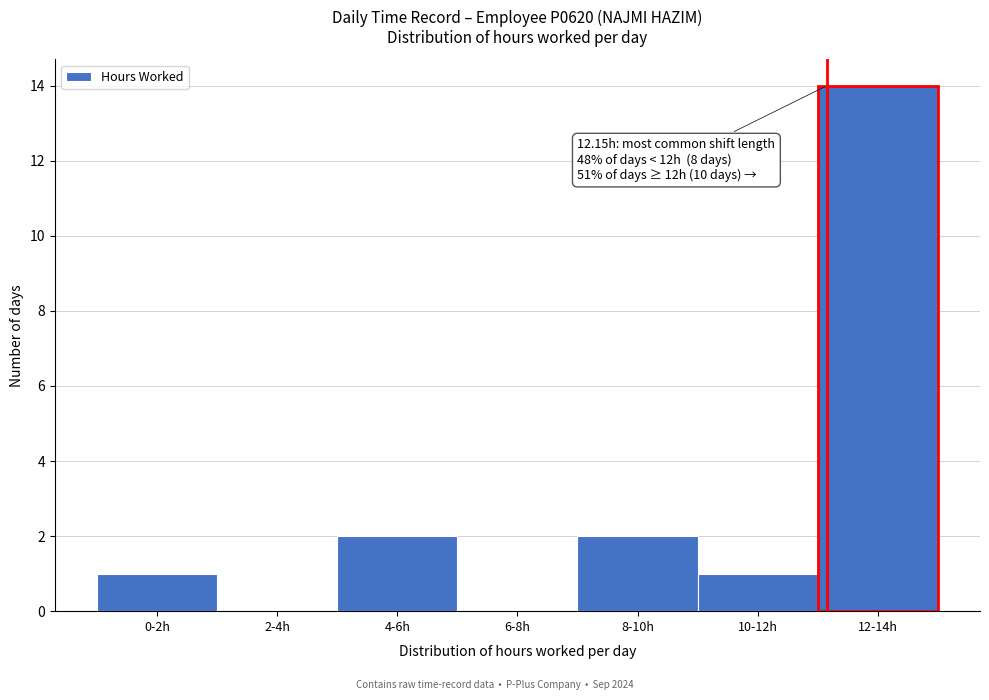

Reading right to left, what are all the values shown in this chart?

12-14h=14	10-12h=1	8-10h=2	6-8h=0	4-6h=2	2-4h=0	0-2h=1